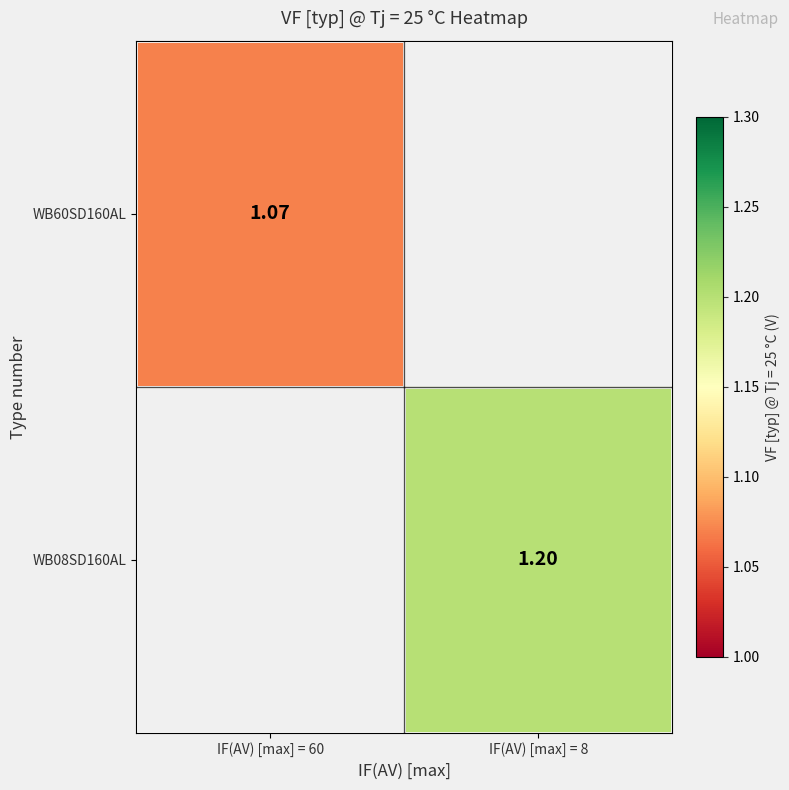

List the series in order of their peak value, lowest first.

WB60SD160AL, WB08SD160AL